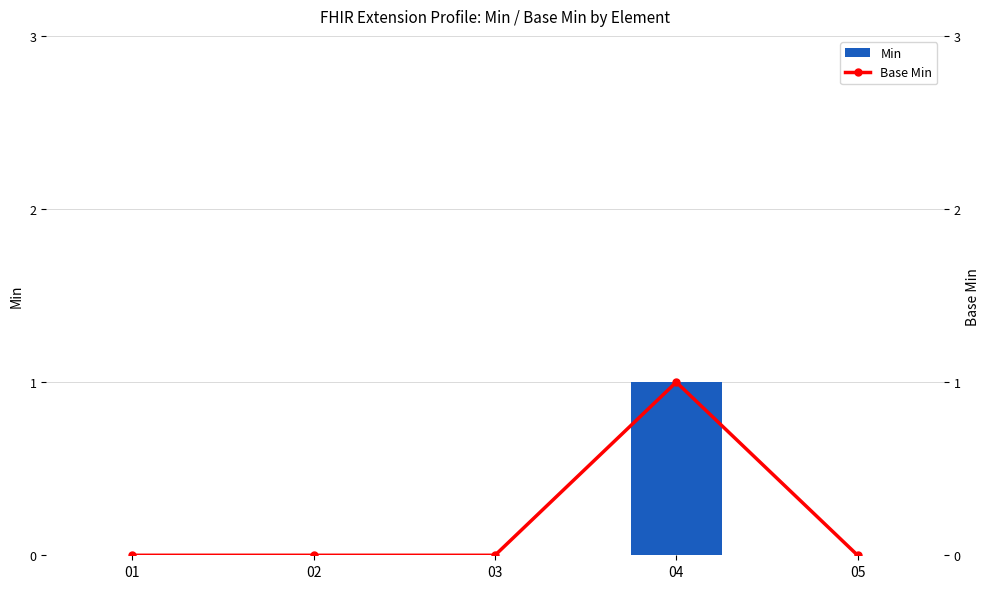

What is the difference between the Base Min values at 04 and 02?

1